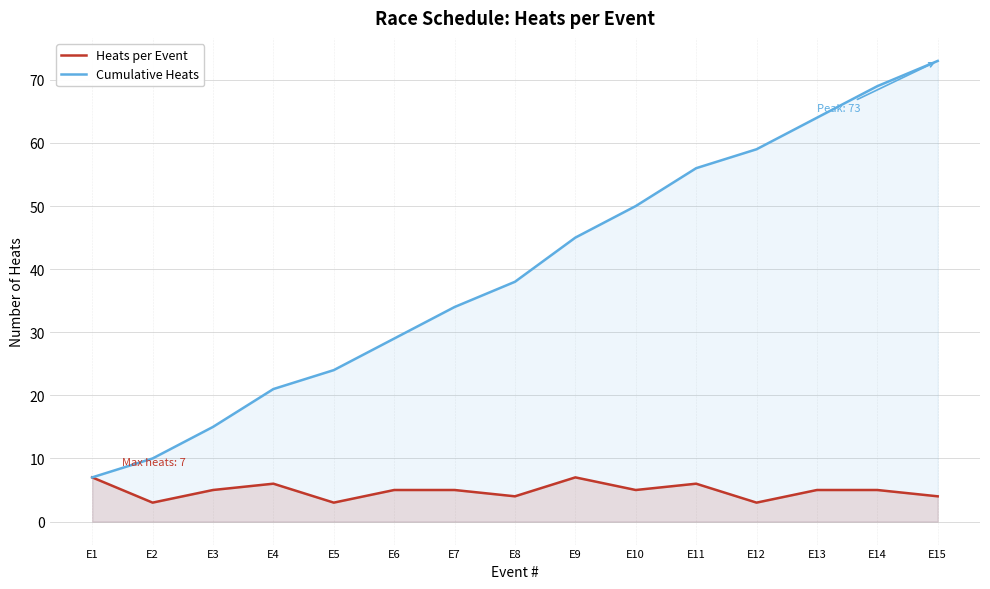

Which category has the lowest value in the Cumulative Heats series?

E1